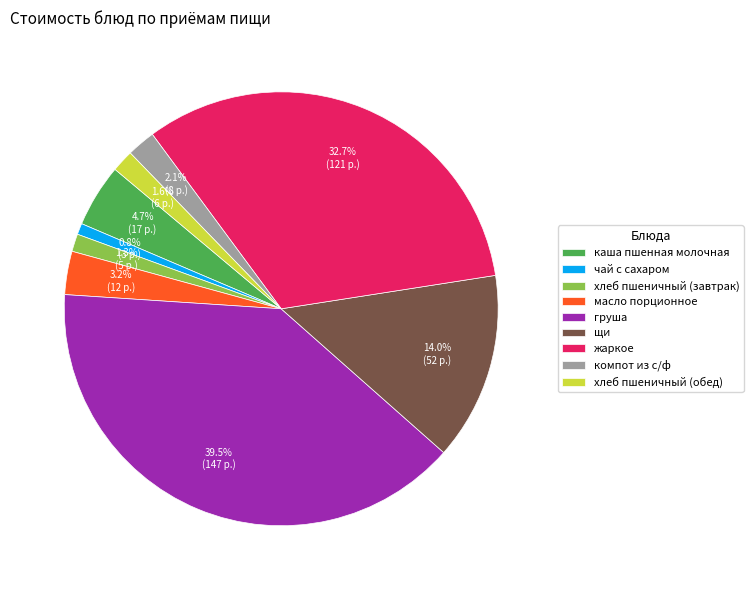

What is the largest slice in the pie chart?

груша